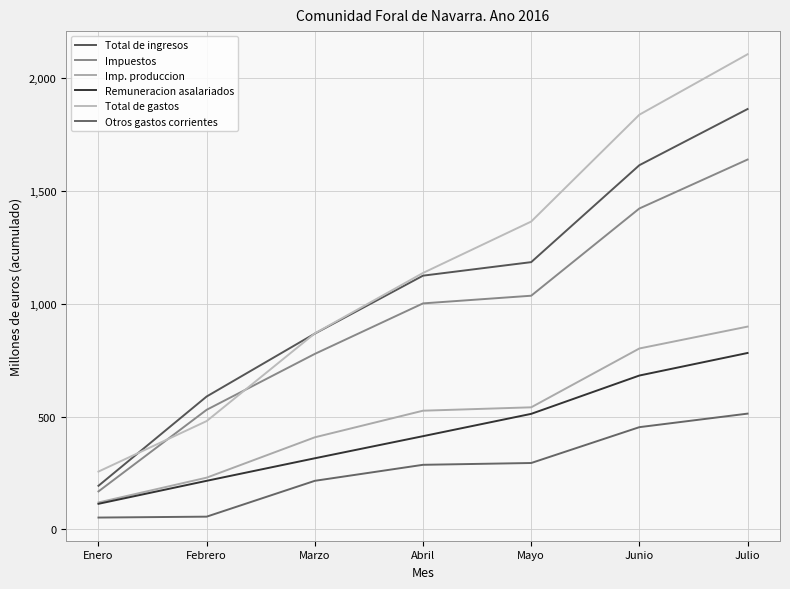

What is the greatest value displayed?

2107